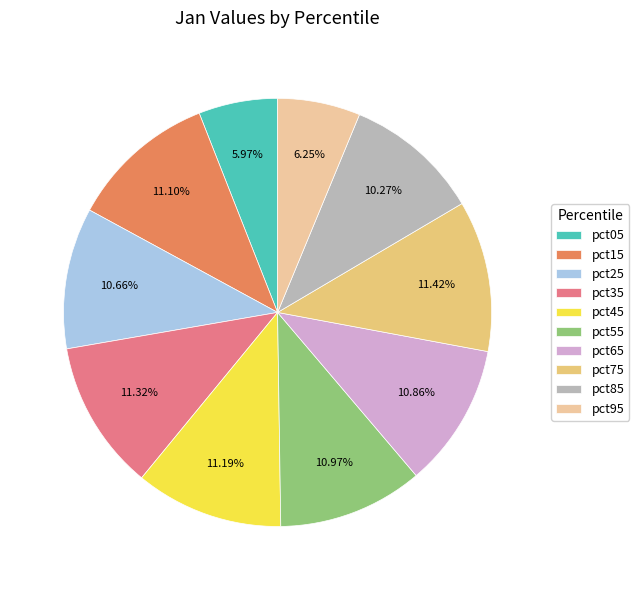

Is there a majority slice in this chart?

No